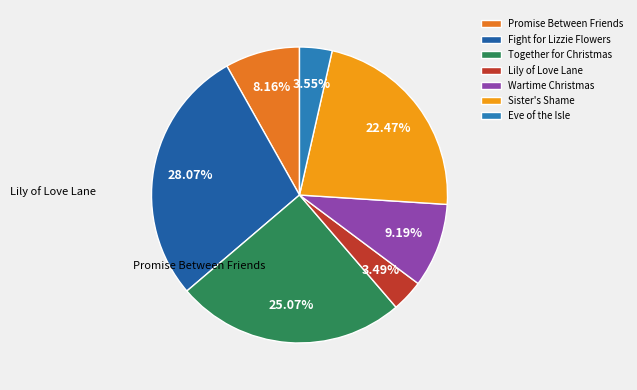

Does Wartime Christmas account for over 50% of the chart?

No